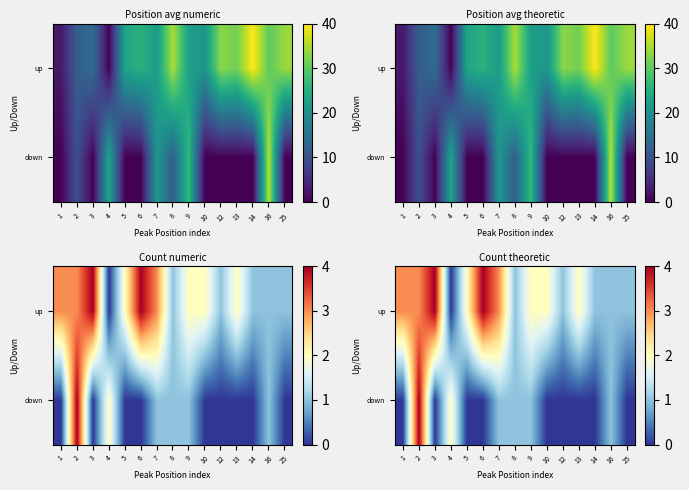

True or false: up has a value of 1 at 14.

True